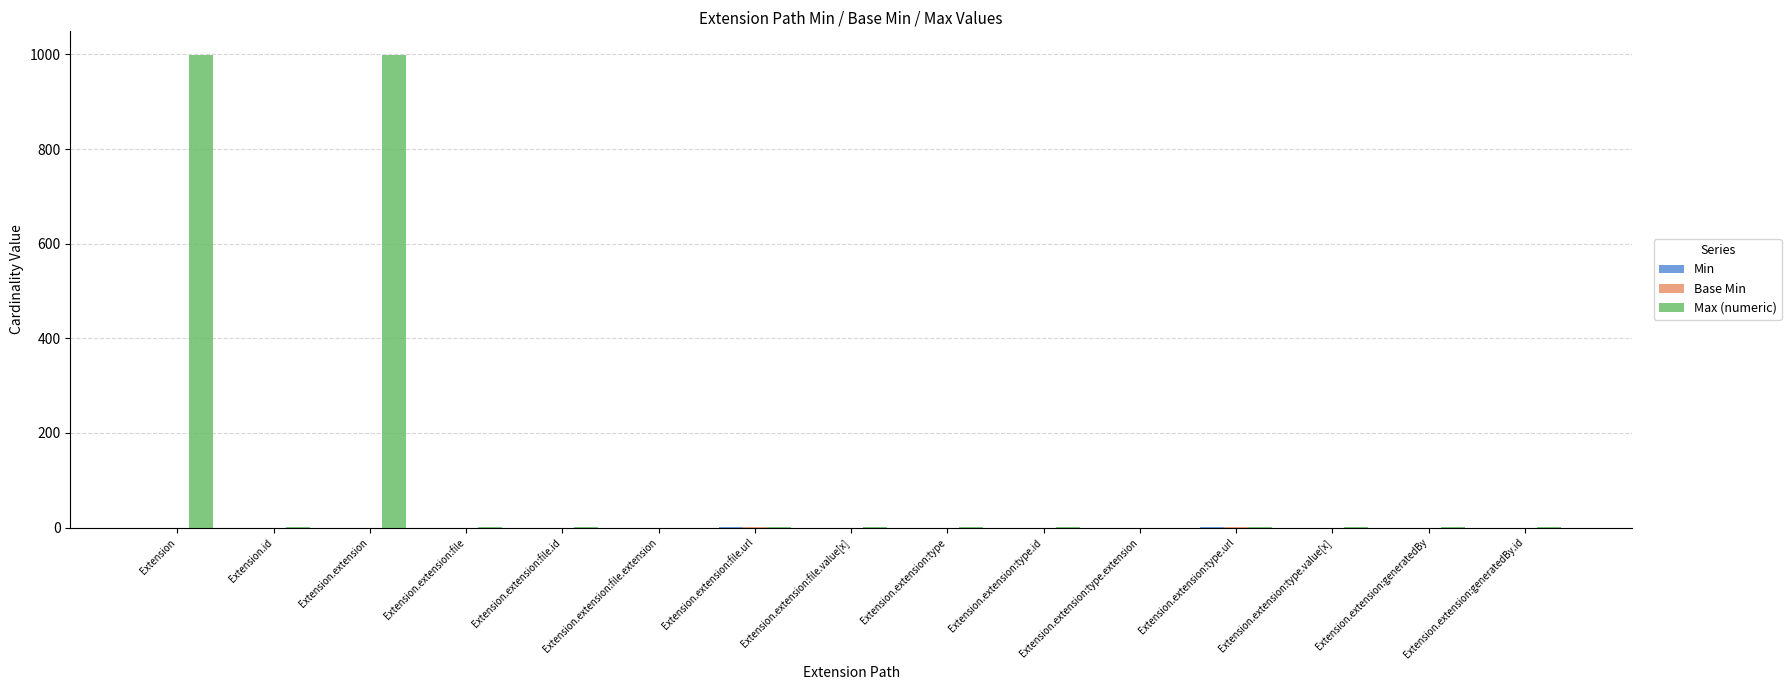

What is the maximum value for Max (numeric)?

999